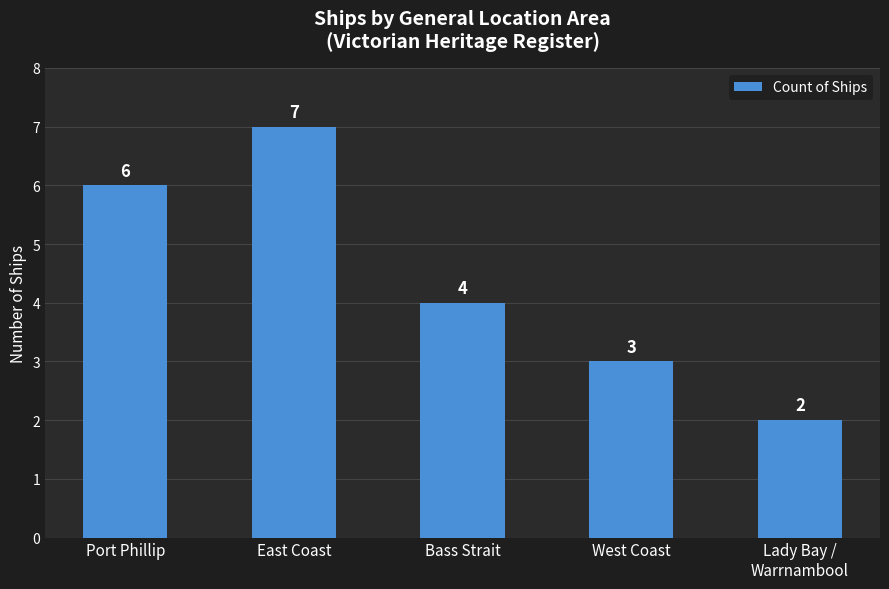

Which has a higher value, West Coast or East Coast?

East Coast